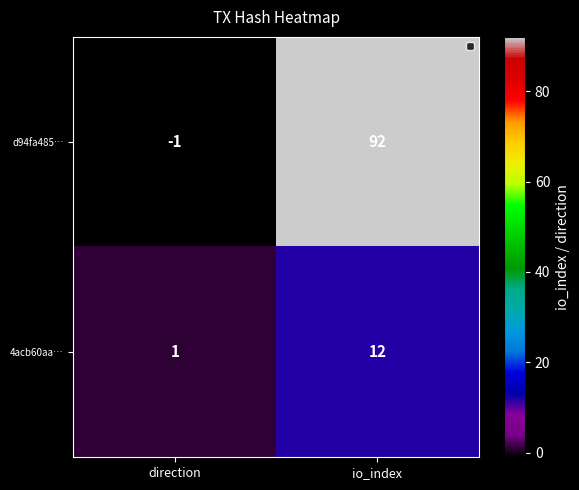

At which label is d94fa485… closest to 45?

direction